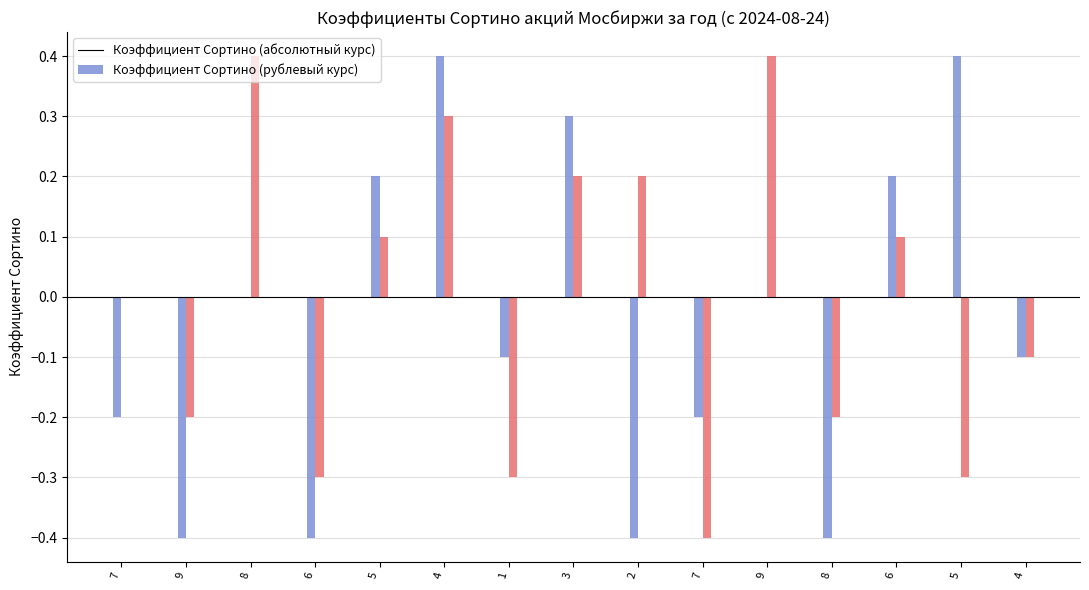

How many groups of bars are there?

15